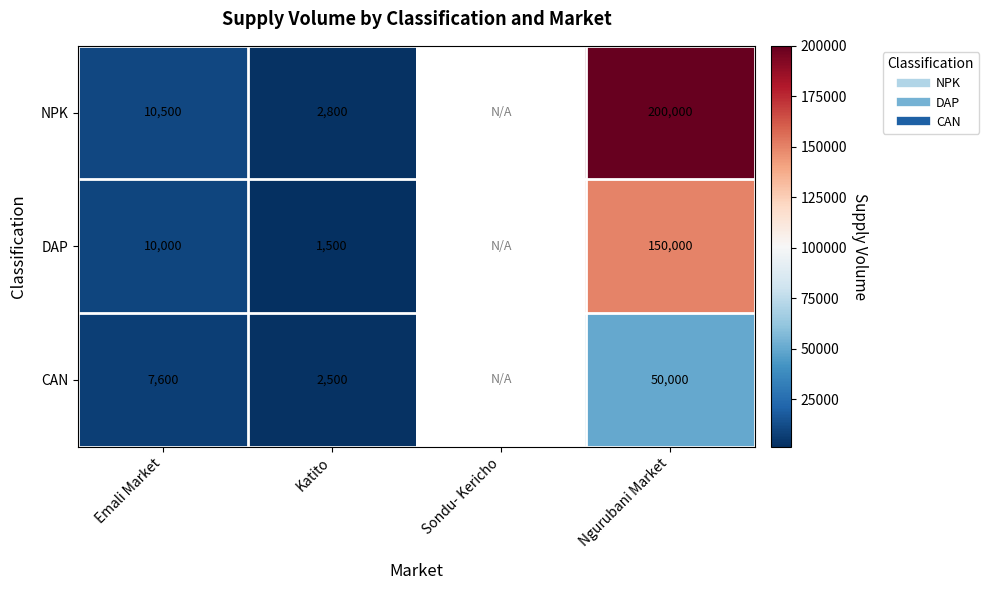

At which category is the sum across all series the highest?

Ngurubani Market